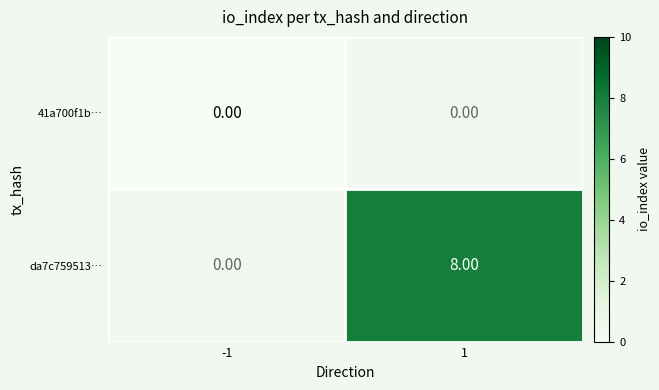

Rank the series by their maximum value, from highest to lowest.

da7c759513…, 41a700f1b…